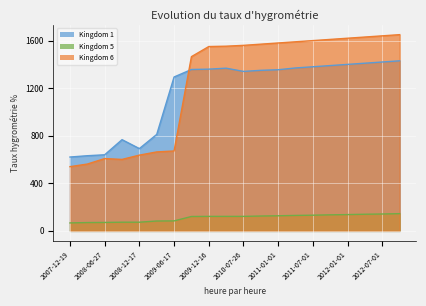

How many data points in 5 are less than 122?

8